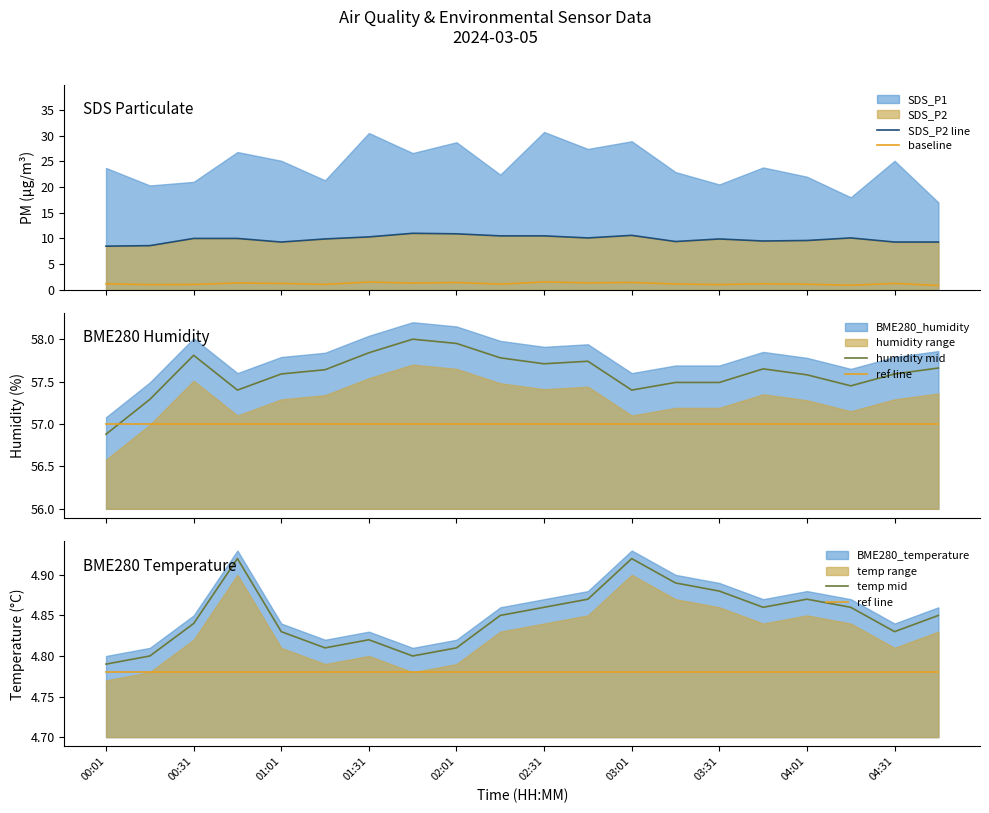

True or false: SDS_P2 line and ref line intersect in this chart.

False